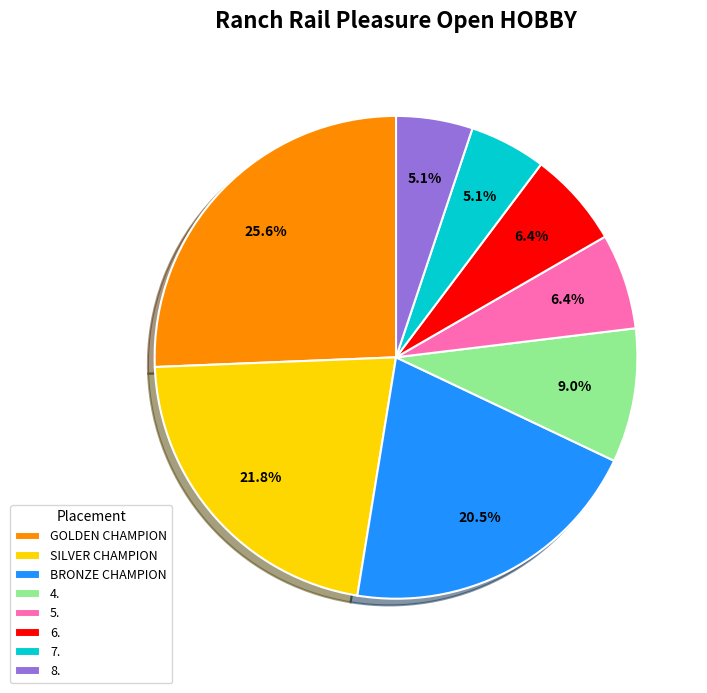

What is the total percentage of SILVER CHAMPION and BRONZE CHAMPION?

42.3%